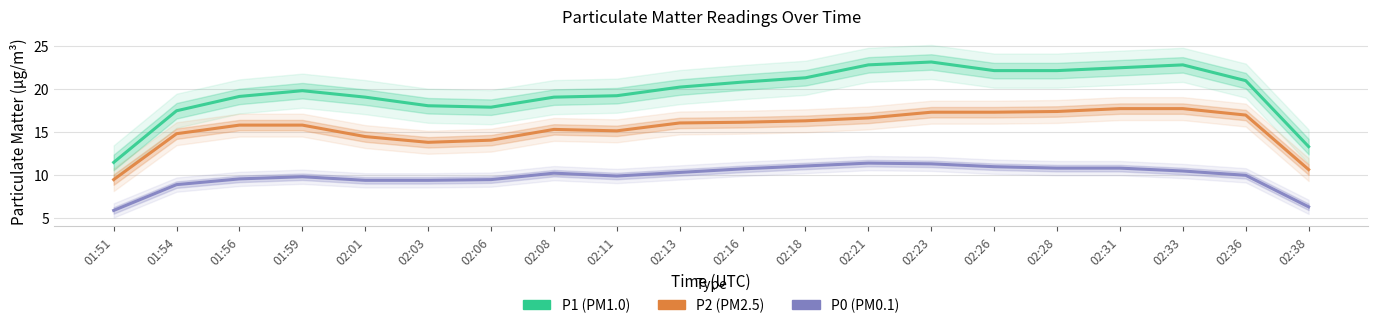

True or false: P2 has more than 1 interior local peaks.

False